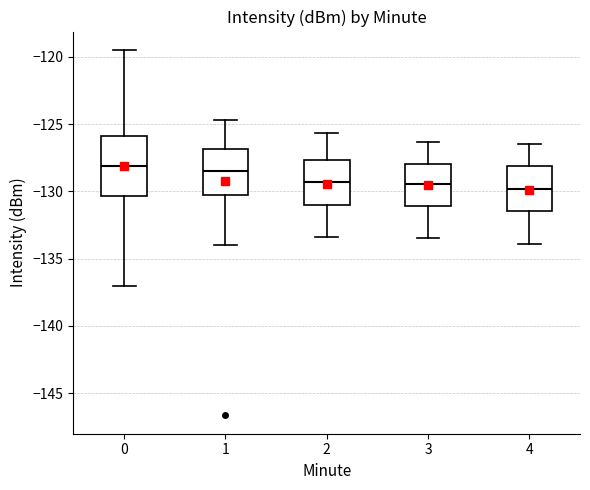

Which box is the tallest, from its lower edge to its upper edge?

0